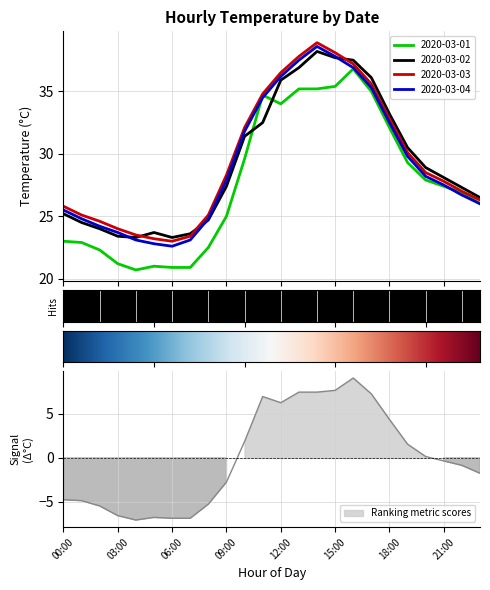

Where does the 2020-03-02 series first go above 28?

10:00